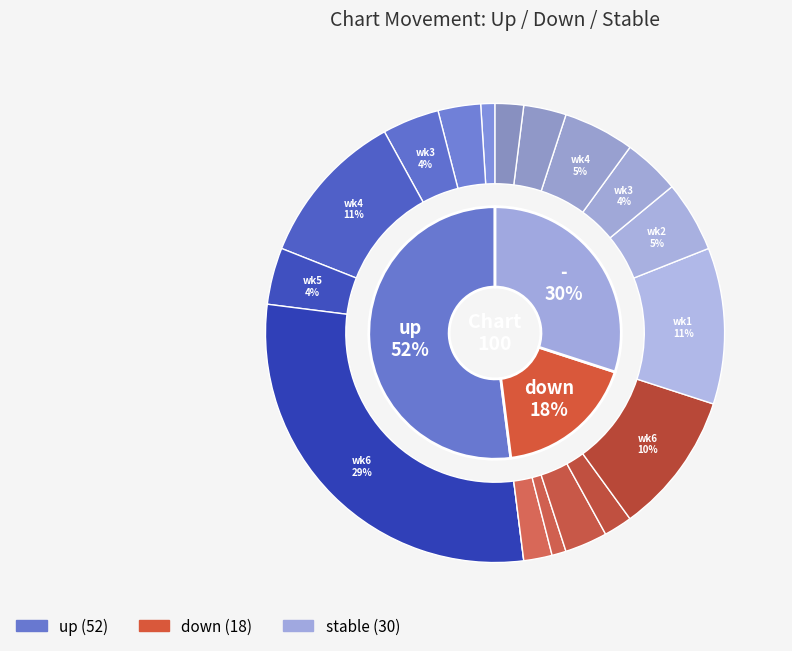

Combined, what portion of the pie is - and down?

48.0%